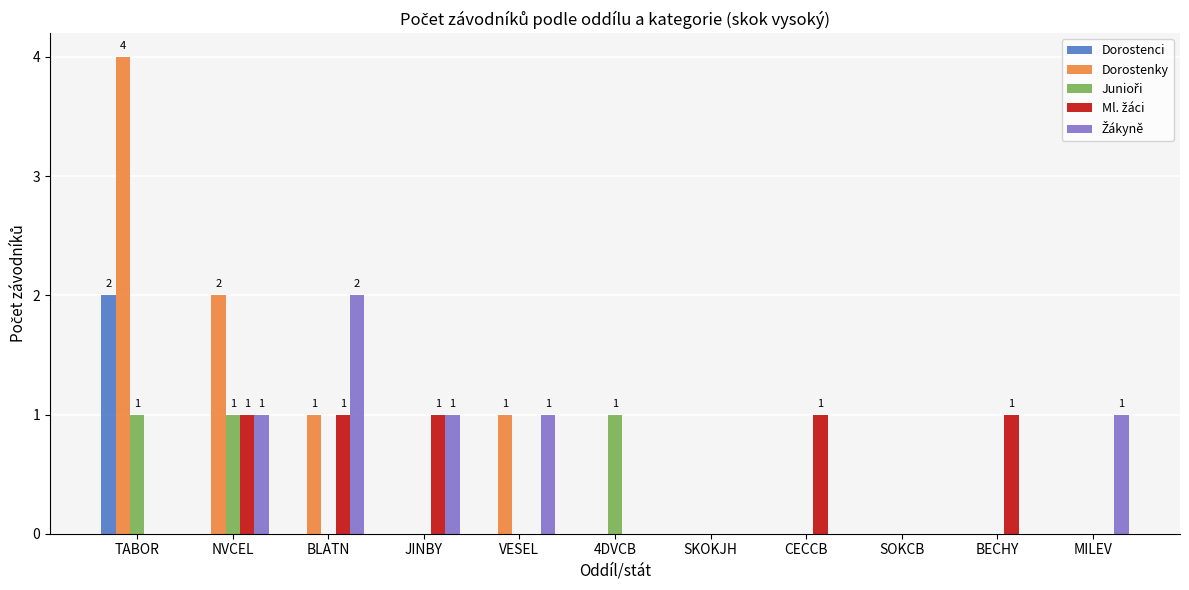

What is the maximum value shown in the chart?

4